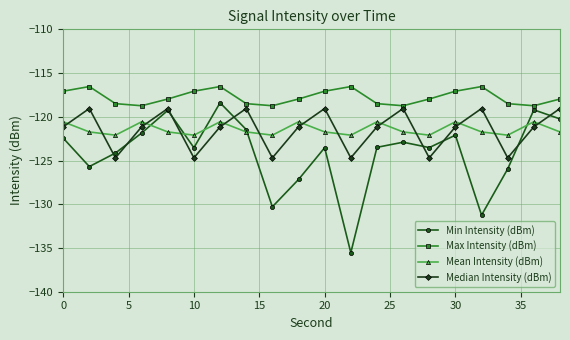

What is the highest value of the Mean Intensity (dBm) series?

-120.6